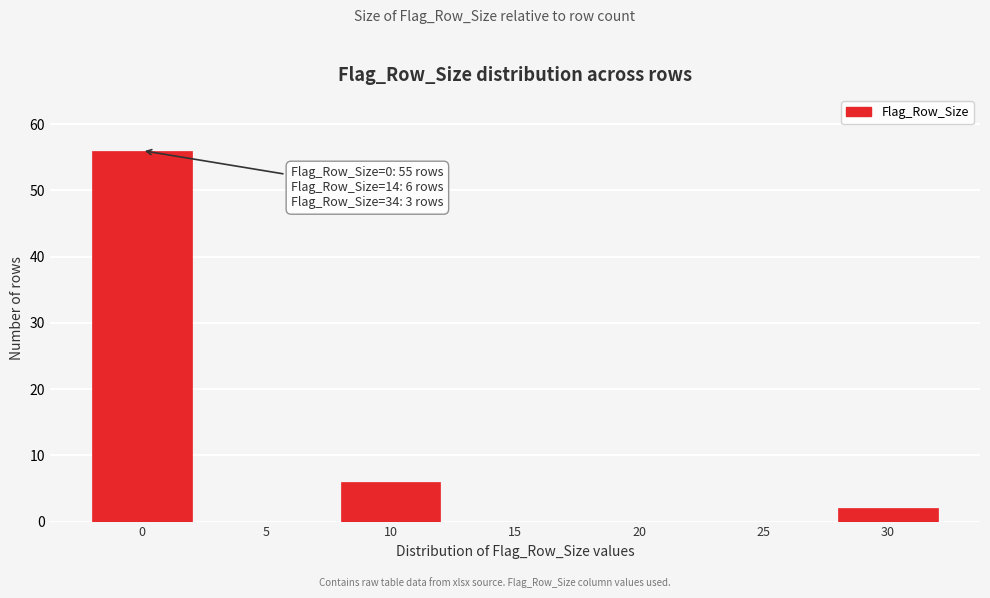

Where is the data nearest to the value 28?

10